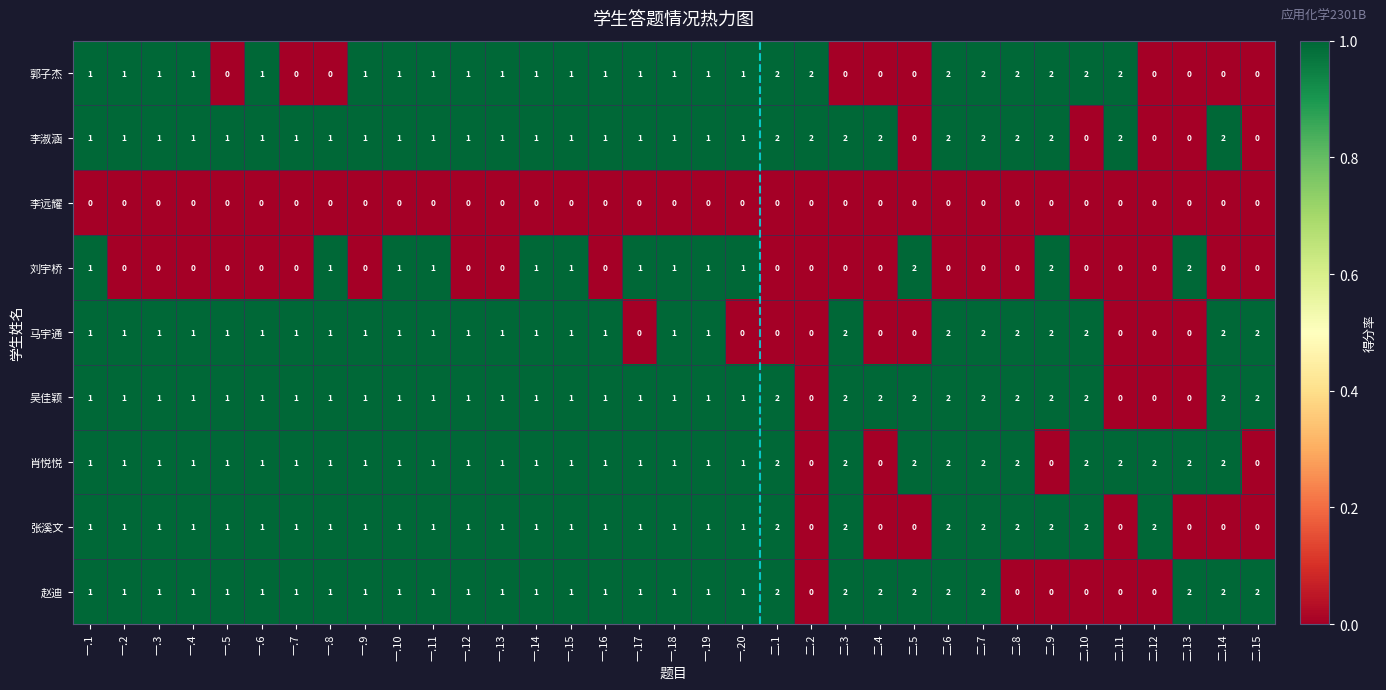

What is the sum of the 肖悦悦 values at 二.10 and 一.8?

3